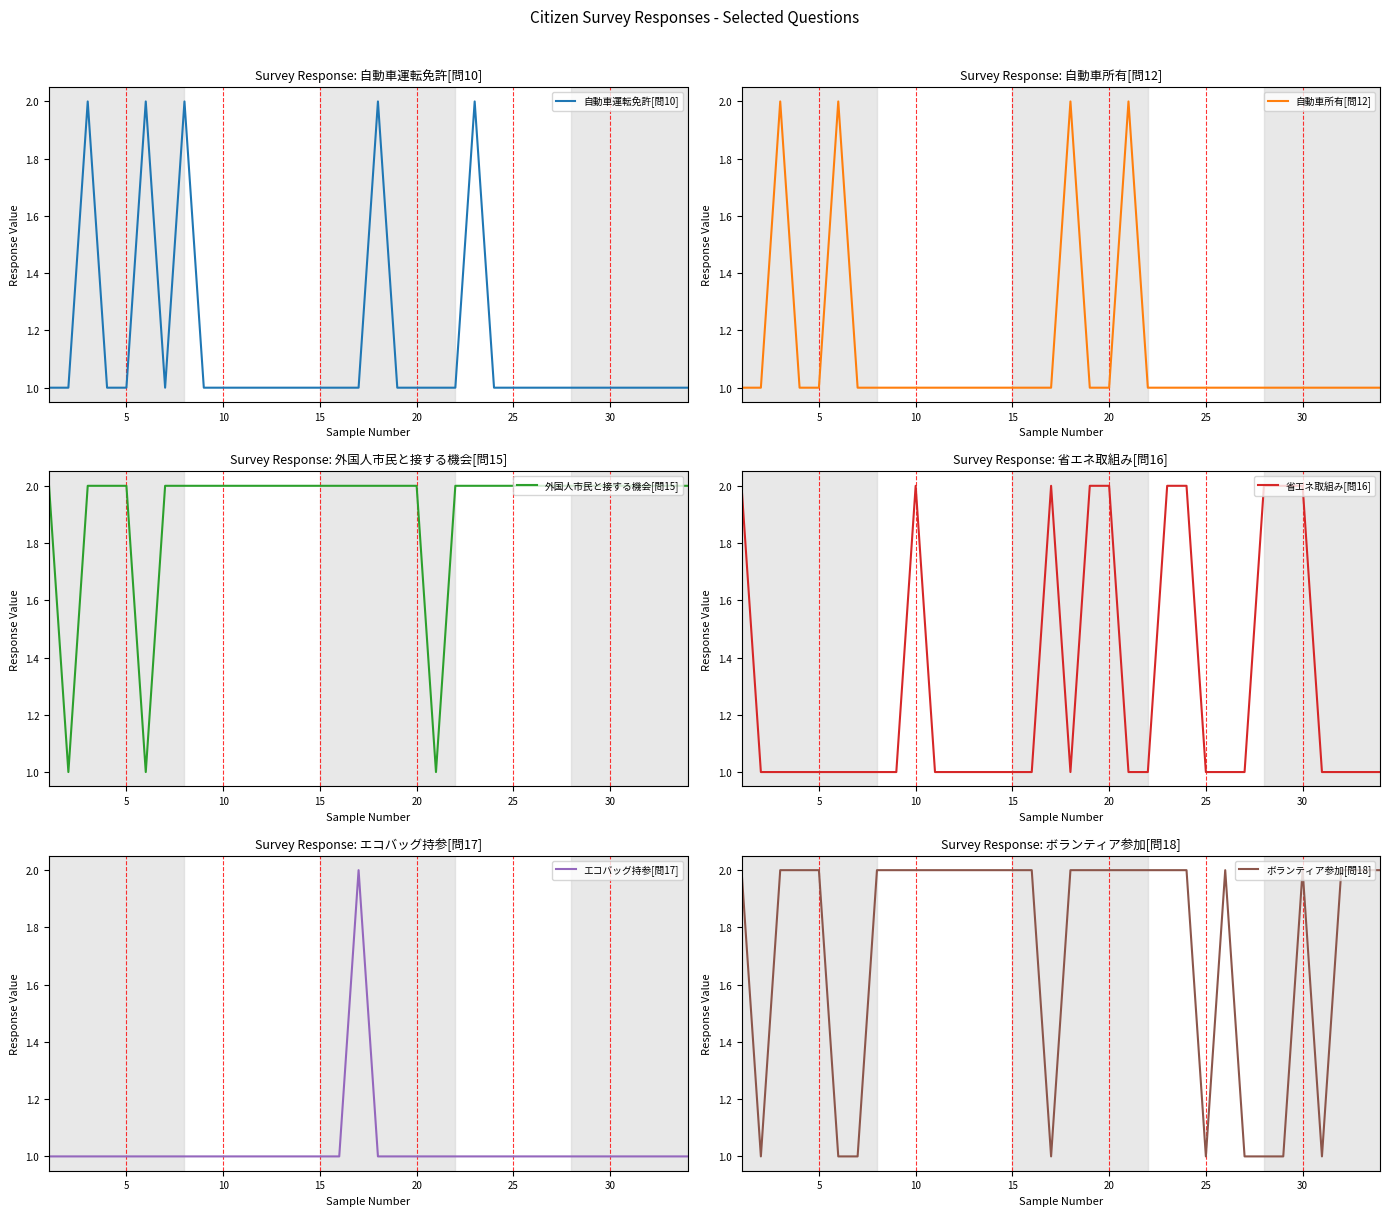

What is the smallest value displayed?

1